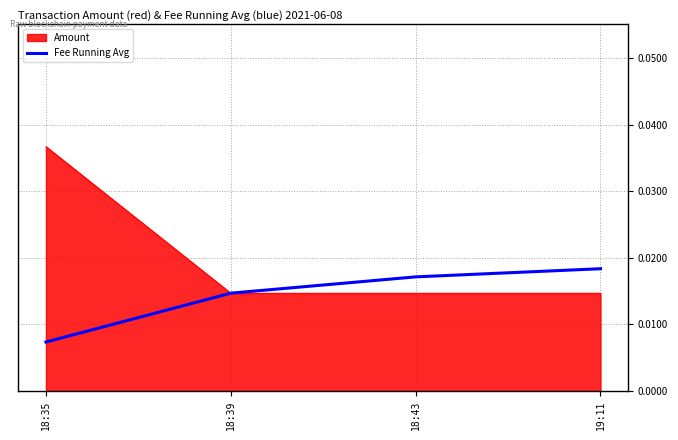

Rank the series at 18:35 from highest to lowest value.

Amount, Fee Running Avg